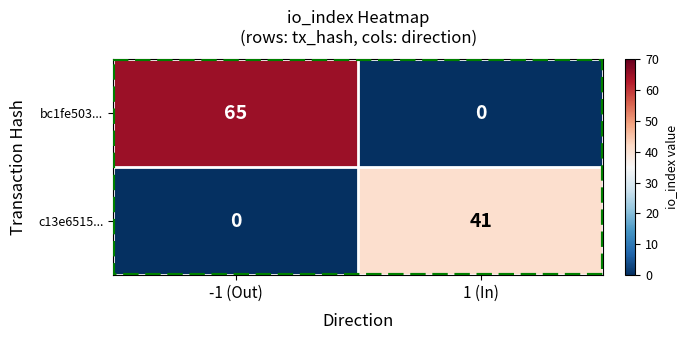

Which series has the largest total across all categories?

bc1fe503...